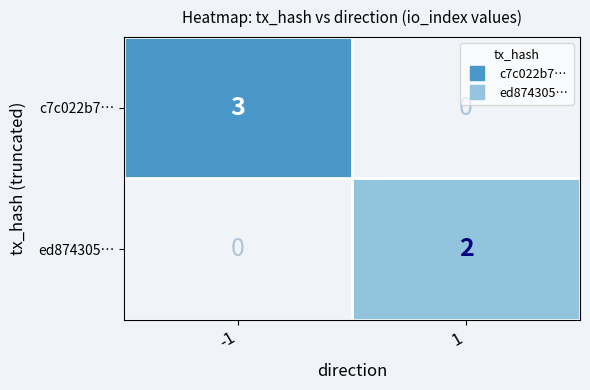

Where is c7c022b7… nearest to the value 3?

-1